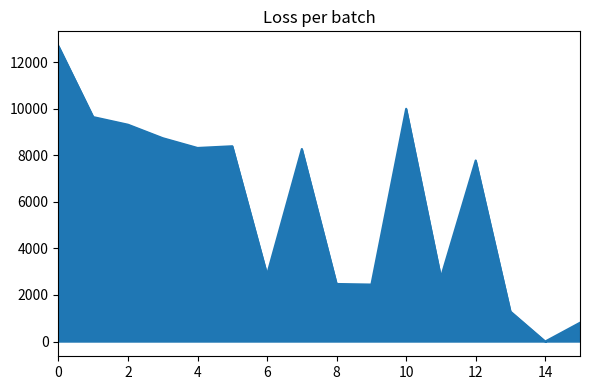

What is the greatest value displayed?

12692